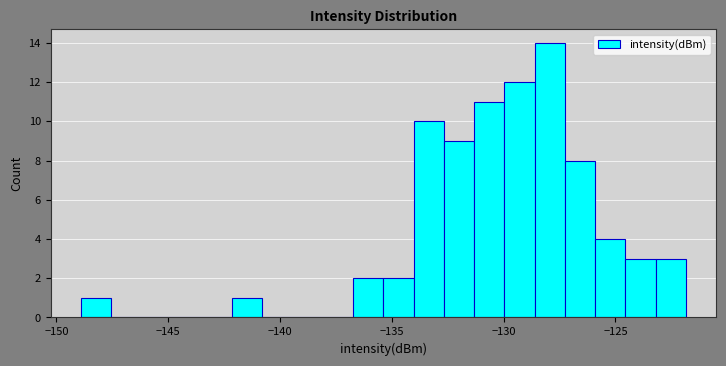

Read against the x-axis, roughly where is the centre of the tallest bar?

-128.0